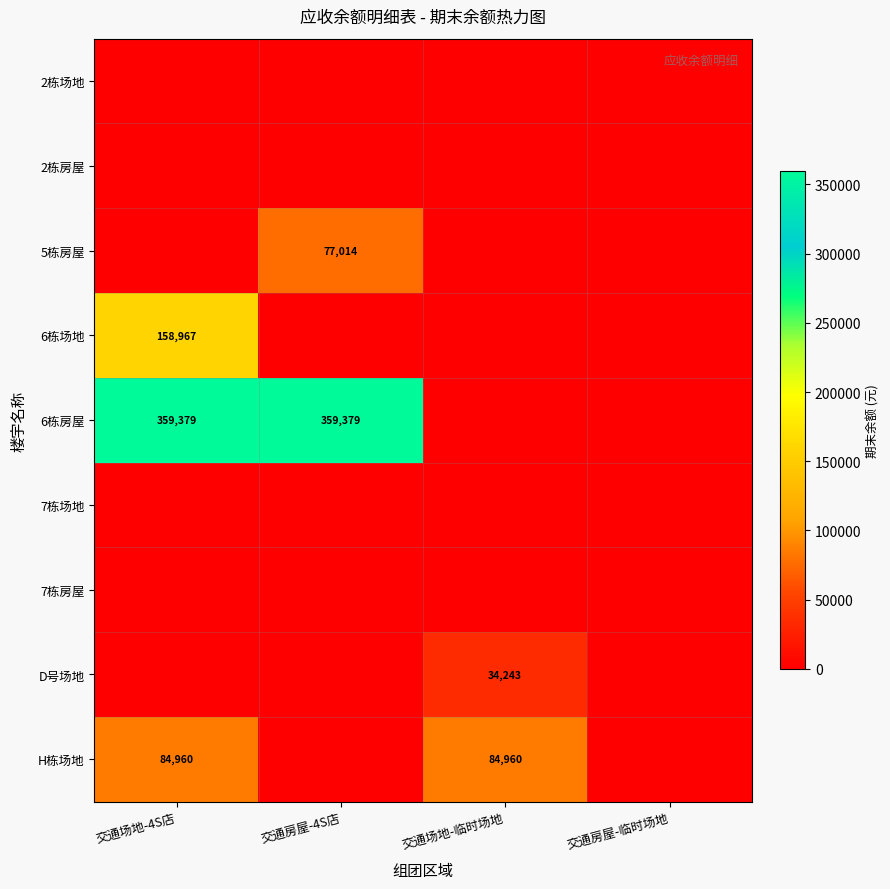

List the series in order of their peak value, highest first.

6栋房屋, 6栋场地, H栋场地, 5栋房屋, D号场地, 2栋场地, 2栋房屋, 7栋场地, 7栋房屋